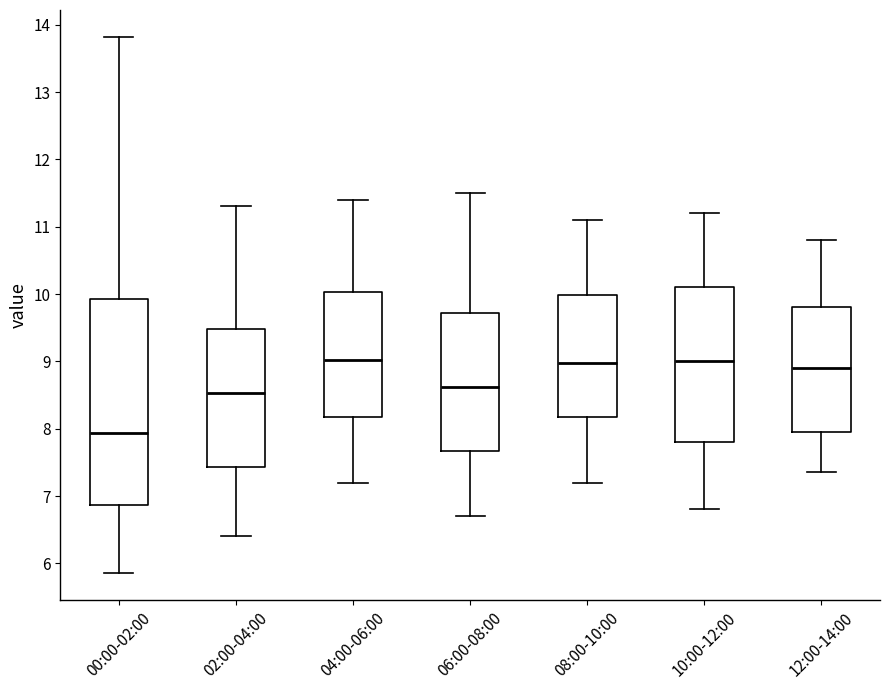

Reading left to right, transcribe this box plot: for each box, give where its median line is, the range the box spans, and where its two whiskers end, as read against the y-axis. The values are not printed on the chart, so give them approximately, as read against the axis.

00:00-02:00: median 7.9, box 6.9 to 9.9, whiskers 5.9 to 13.8
02:00-04:00: median 8.5, box 7.4 to 9.5, whiskers 6.4 to 11.3
04:00-06:00: median 9.0, box 8.2 to 10.0, whiskers 7.2 to 11.4
06:00-08:00: median 8.6, box 7.7 to 9.7, whiskers 6.7 to 11.5
08:00-10:00: median 9.0, box 8.2 to 10.0, whiskers 7.2 to 11.1
10:00-12:00: median 9.0, box 7.8 to 10.1, whiskers 6.8 to 11.2
12:00-14:00: median 8.9, box 8.0 to 9.8, whiskers 7.4 to 10.8